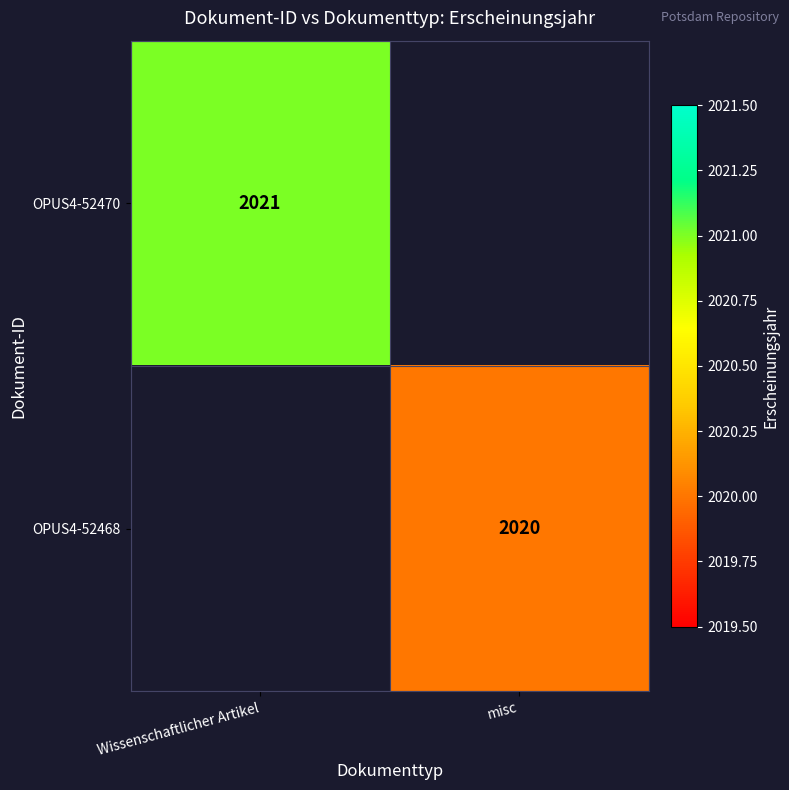

Is it true that OPUS4-52468 equals 2020 at misc?

True